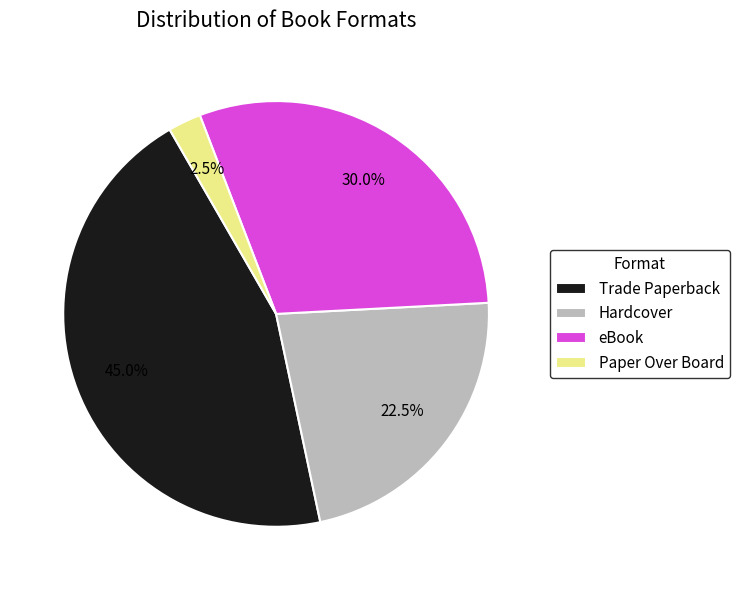

What is the largest slice in the pie chart?

Trade Paperback